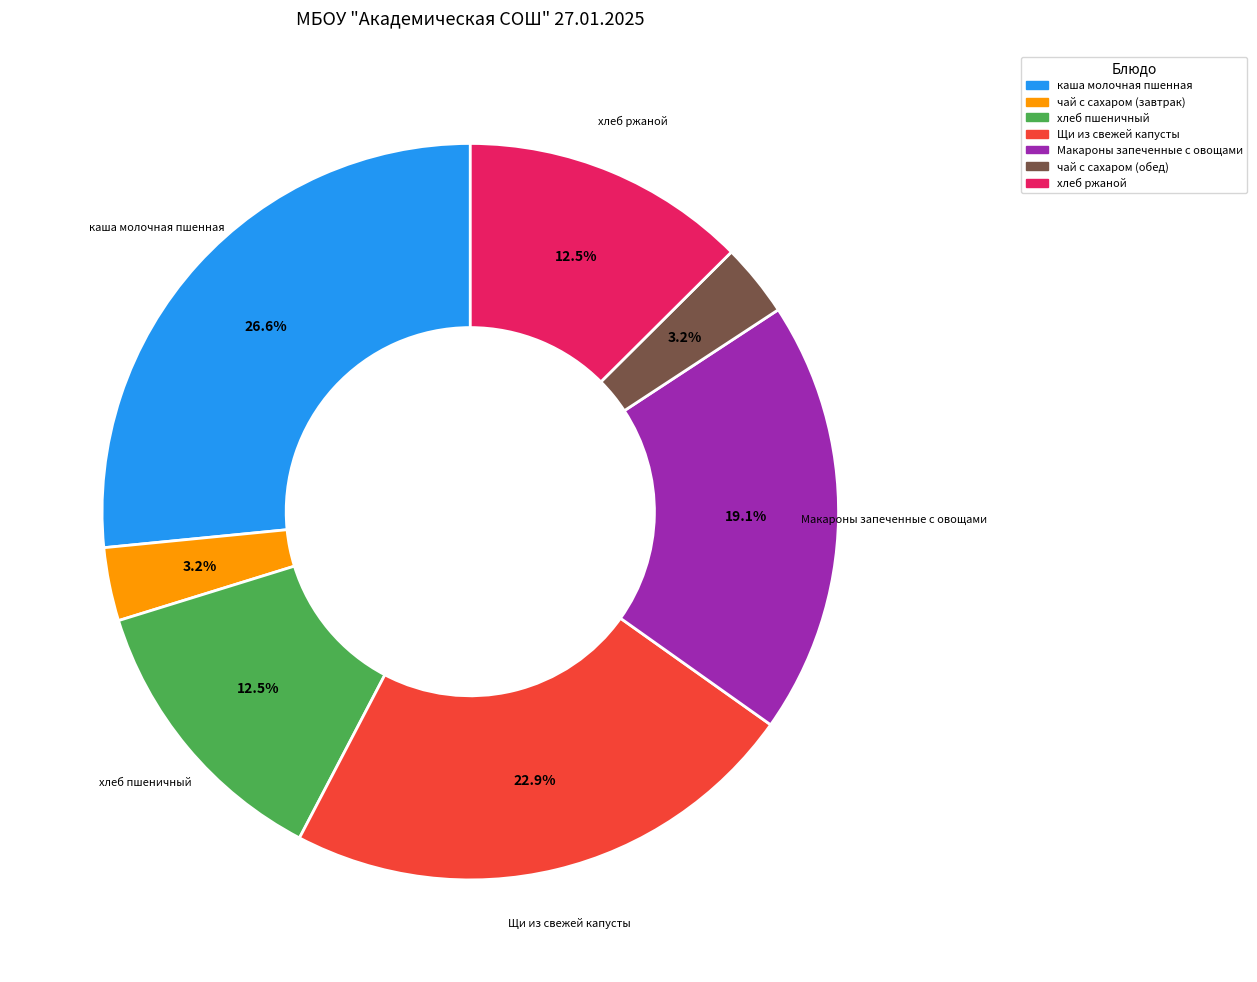

What is the largest slice in the pie chart?

каша молочная пшенная